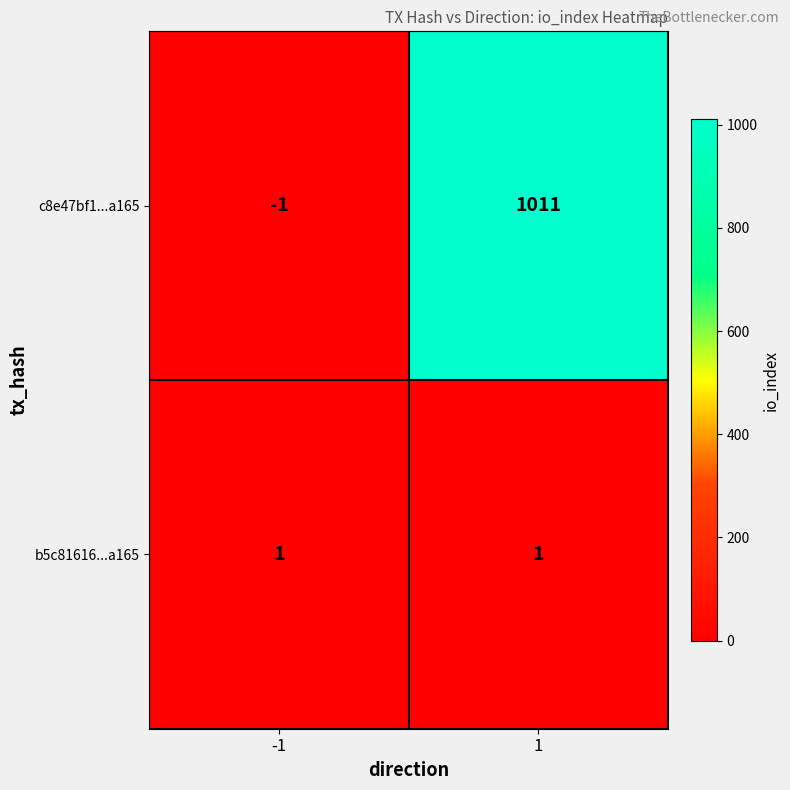

At how many categories does at least one series exceed 401?

1